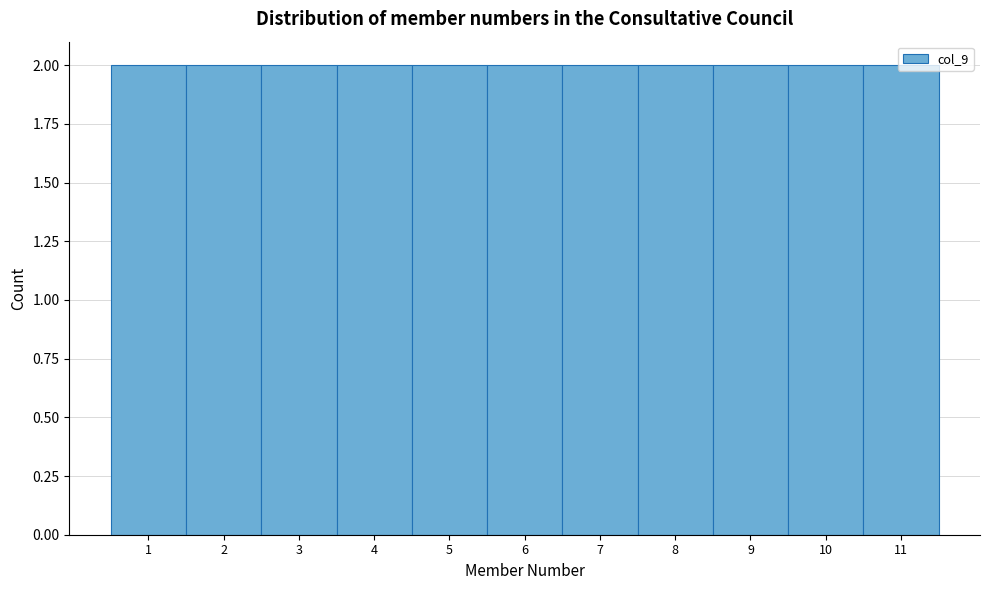

What is the height of the bar covering 2.5 to 3.5 on the x-axis? The values are not printed on the chart, so give them approximately, as read against the axis.

2